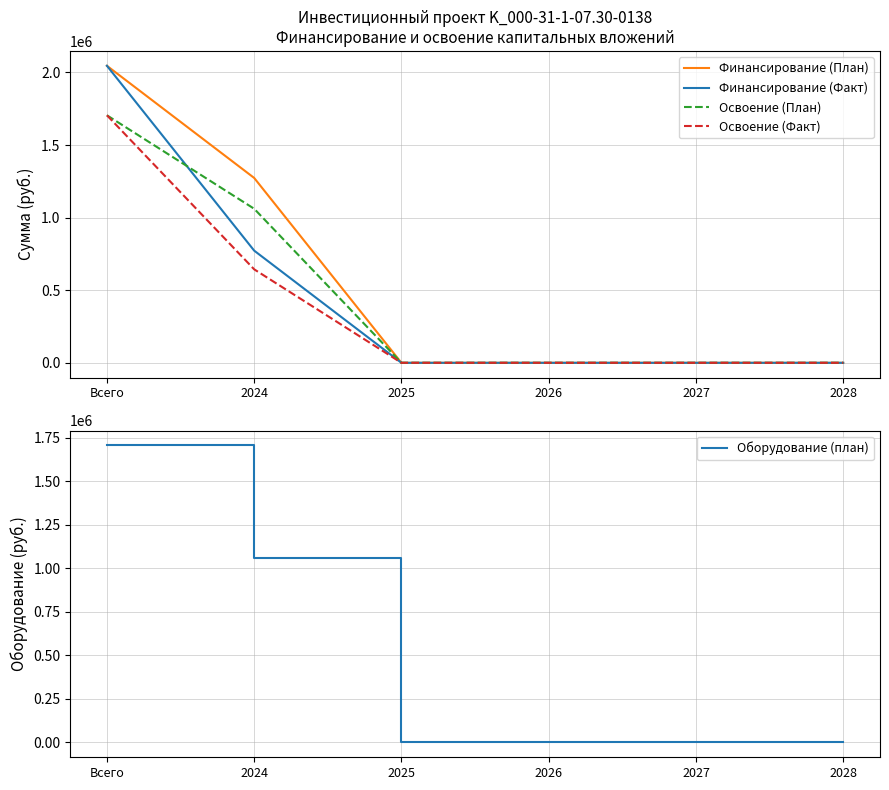

How many lines are shown in the chart?

5